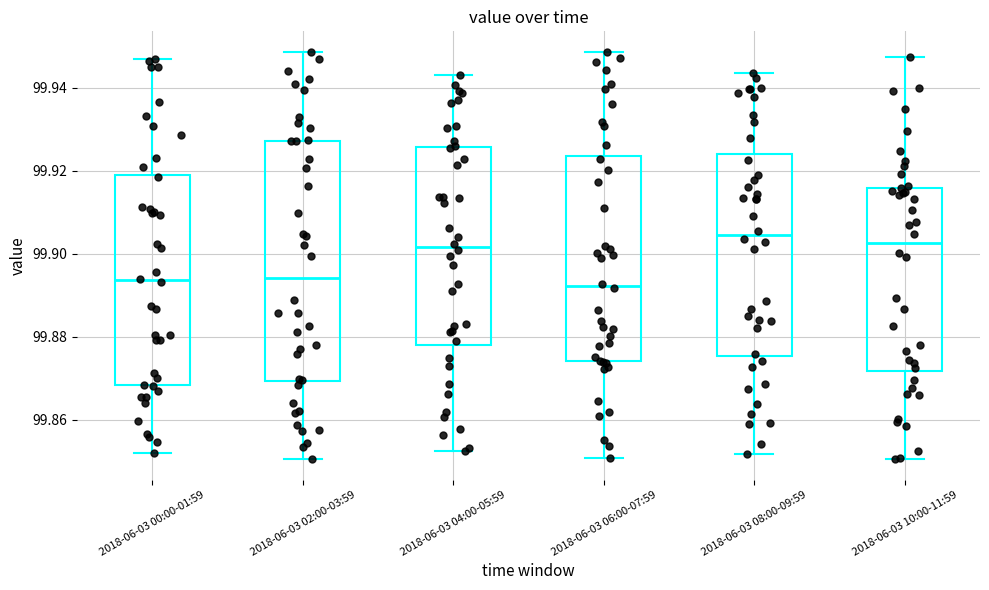

Which box is the tallest, from its lower edge to its upper edge?

2018-06-03 02:00-03:59